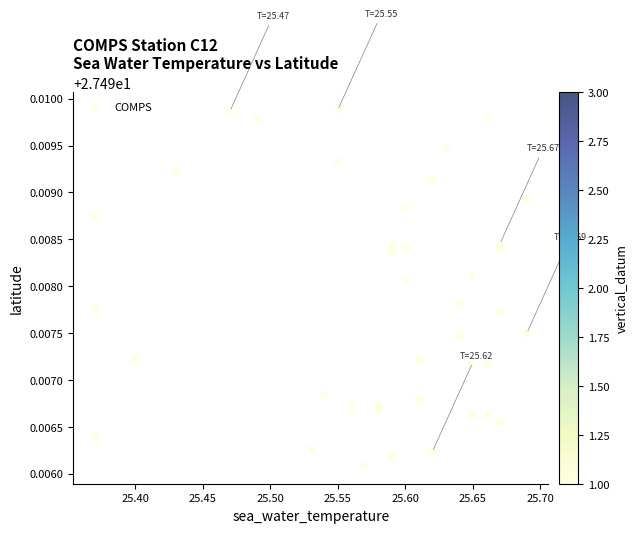

What is the range of X values (max minus min)?

0.3